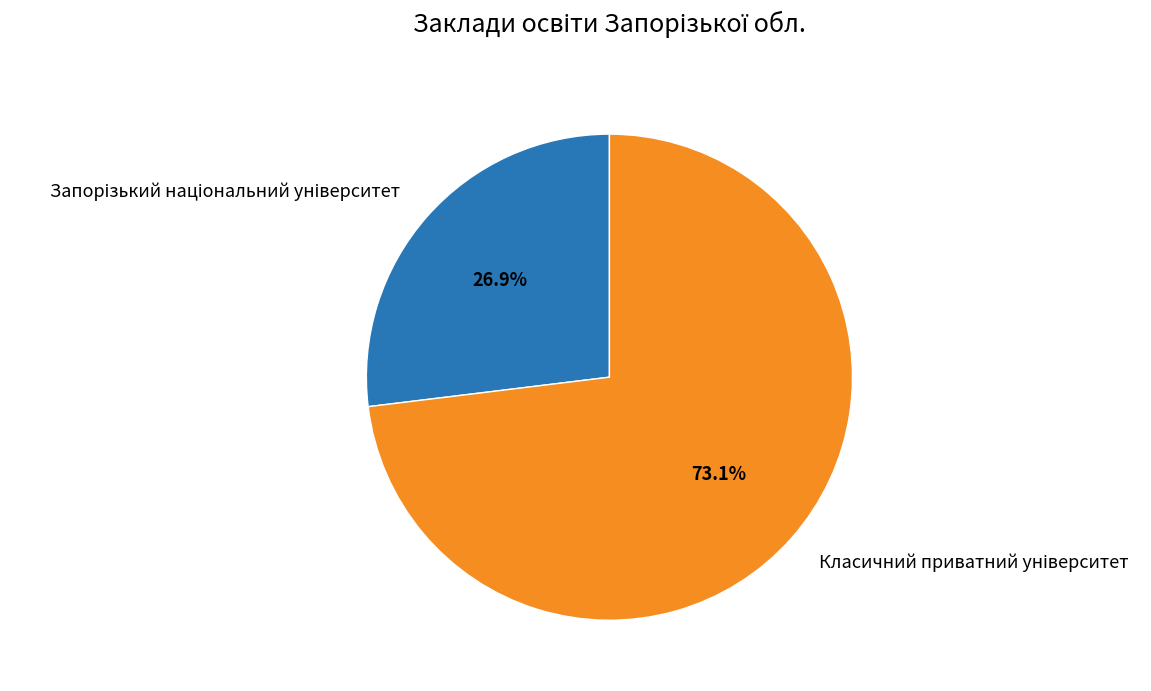

Is there any slice that represents more than half of the pie?

Yes